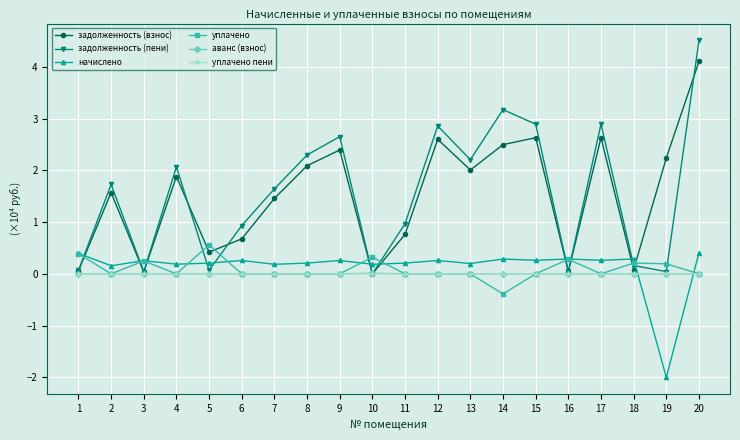

At which category is the sum across all series the highest?

20